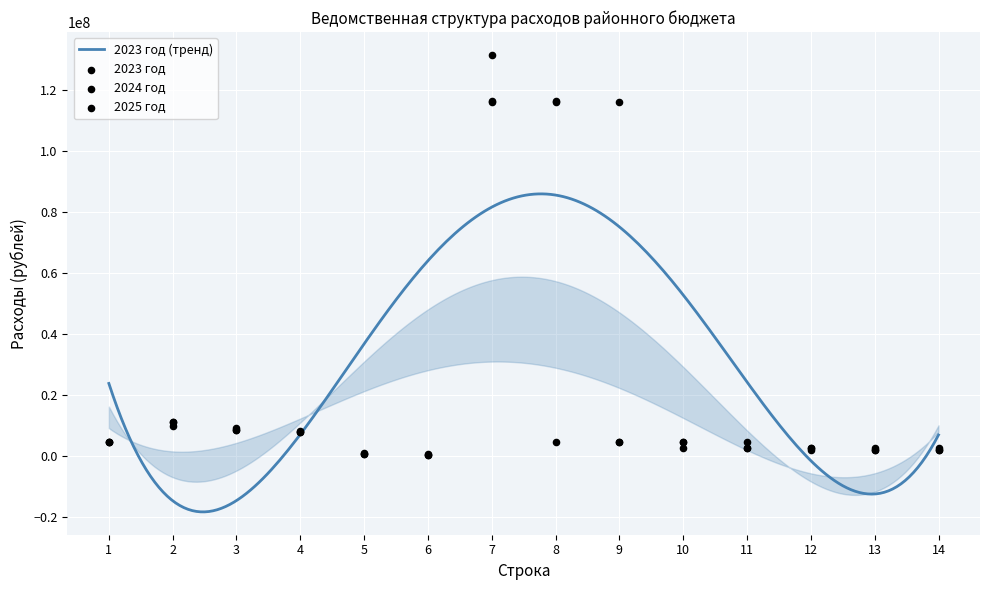

What is the highest value of the 2023 год (тренд) series?

85929369.0